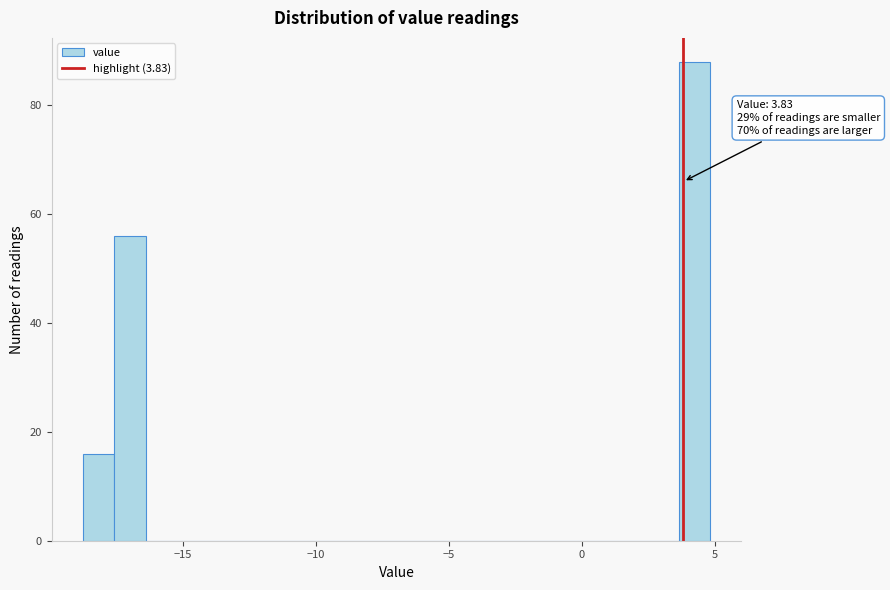

Read against the x-axis, roughly where is the centre of the tallest bar?

4.0